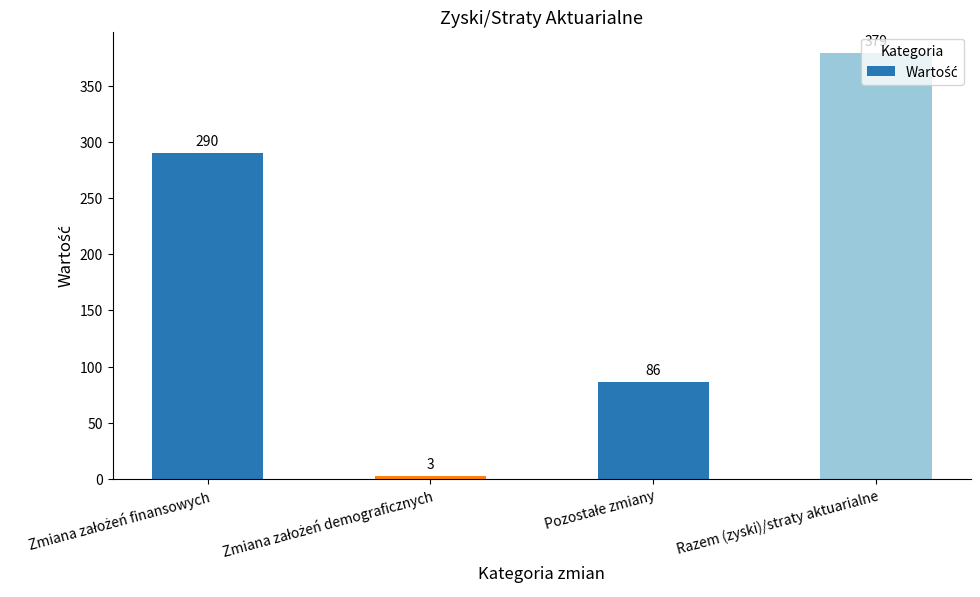

How many bars are there in total?

4